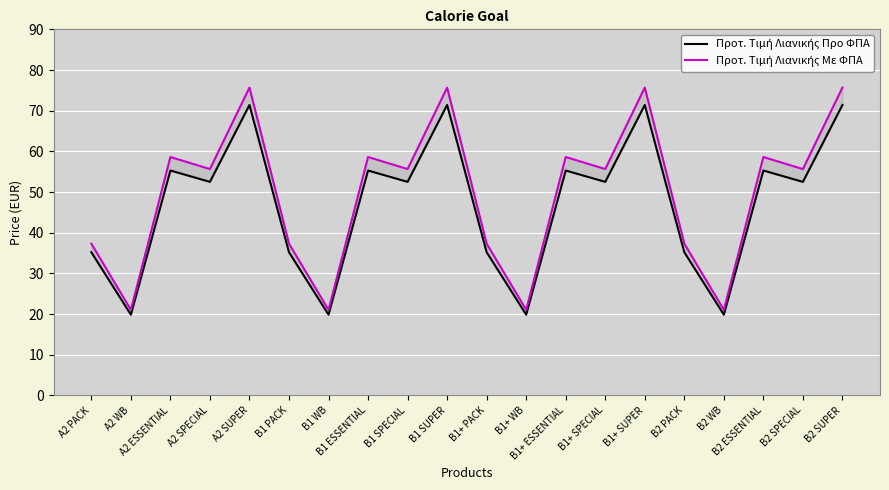

True or false: Προτ. Τιμή Λιανικής Με ΦΠΑ and Προτ. Τιμή Λιανικής Προ ΦΠΑ cross at least once.

False